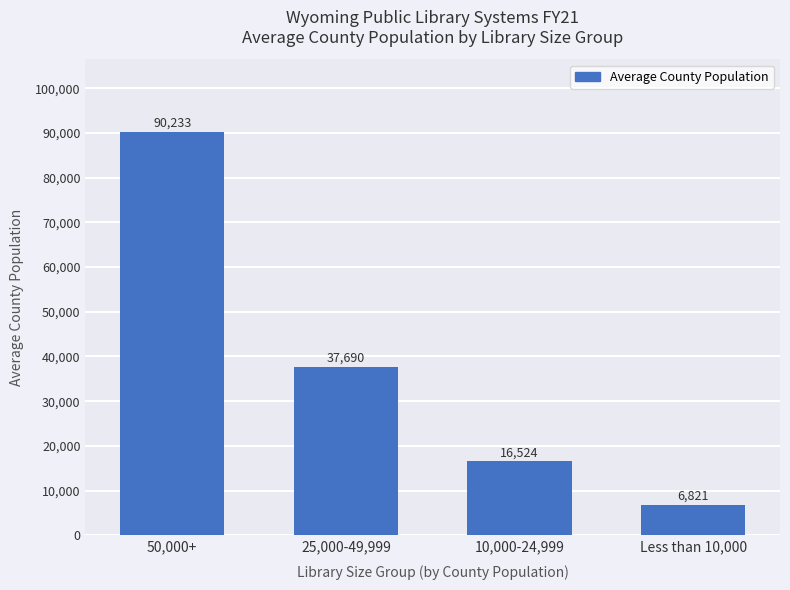

Where does the data first go above 37690?

50,000+